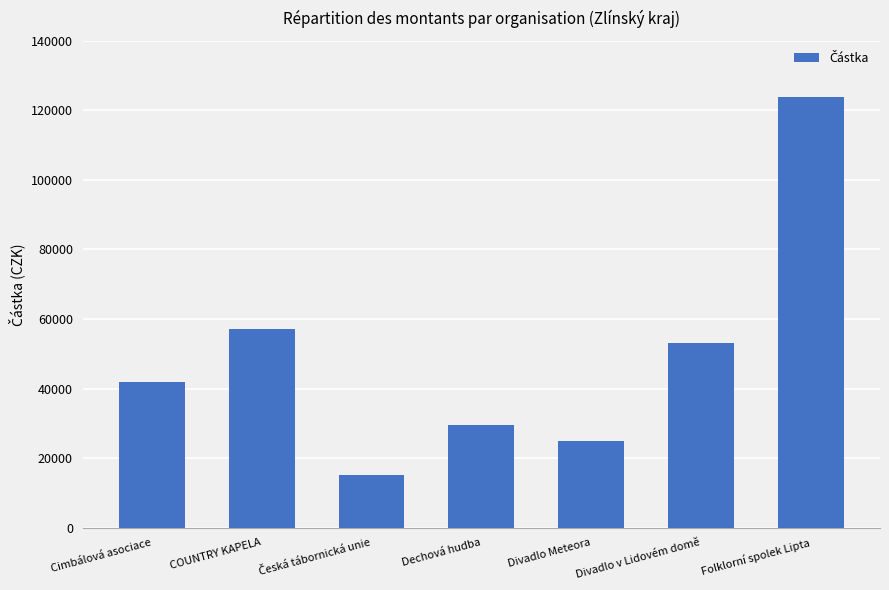

Read the value at Cimbálová asociace.

41862